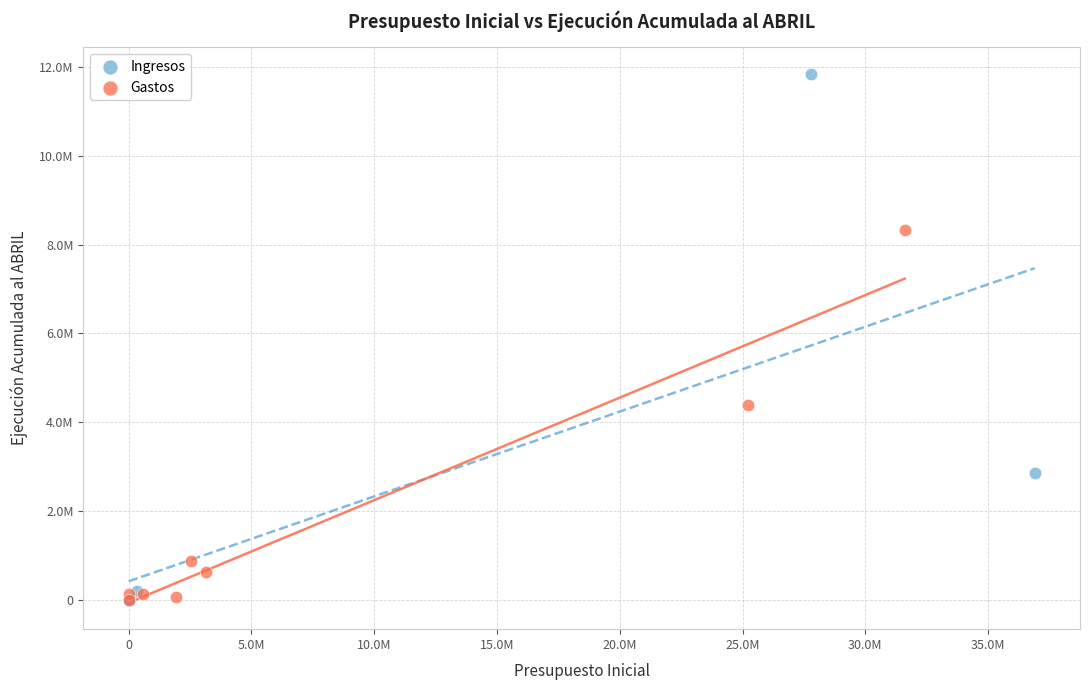

What are all the series names shown in the legend?

Ingresos, Gastos